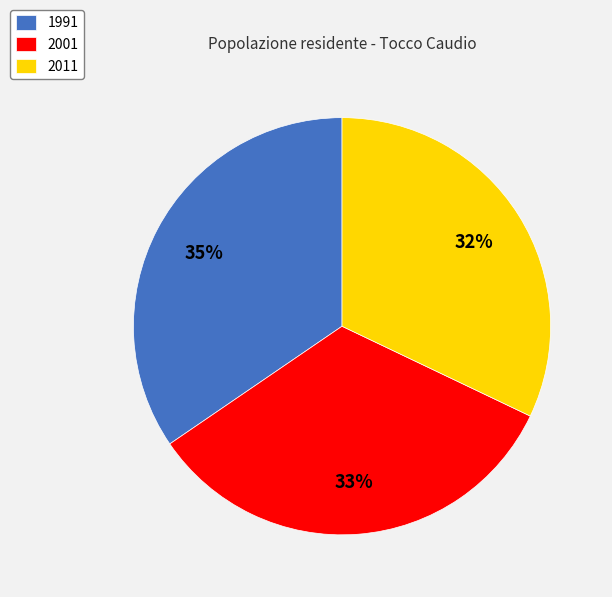

Does 1991 account for over 50% of the chart?

No